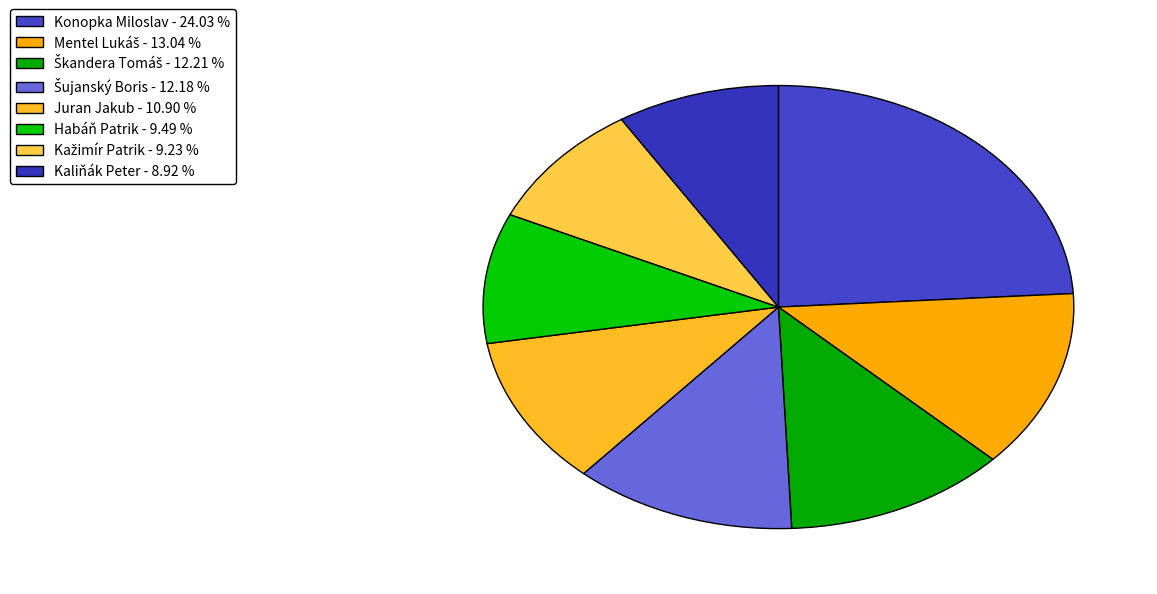

How many segments does this pie chart have?

8